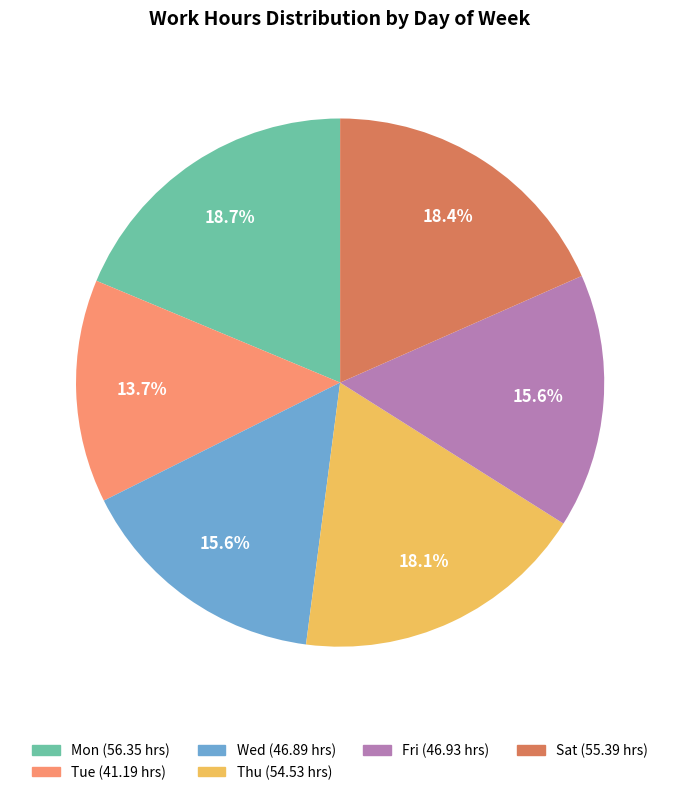

Is there any slice that represents more than half of the pie?

No